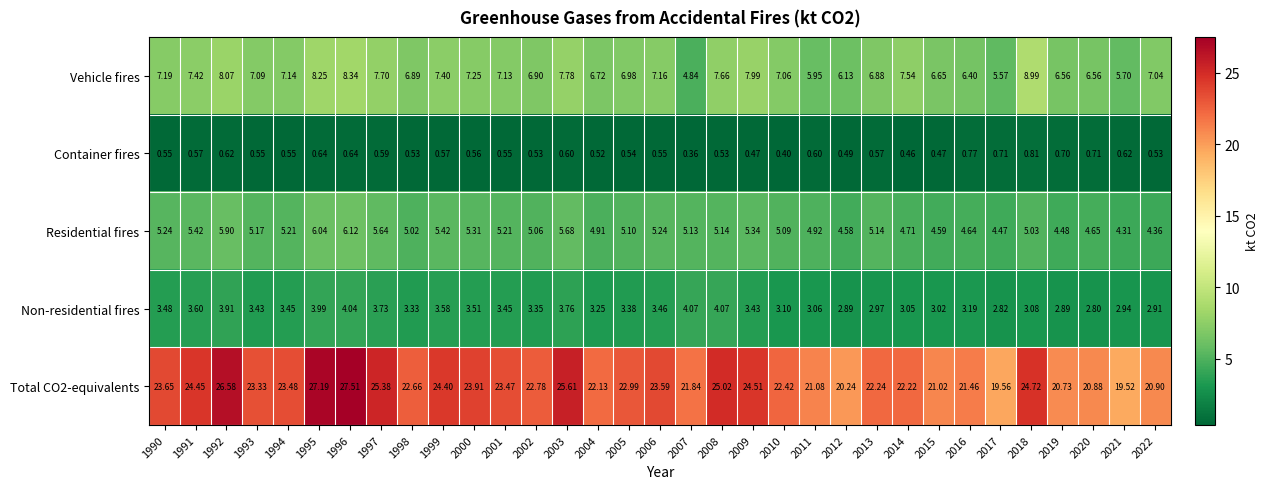

What is the greatest value displayed?

27.5